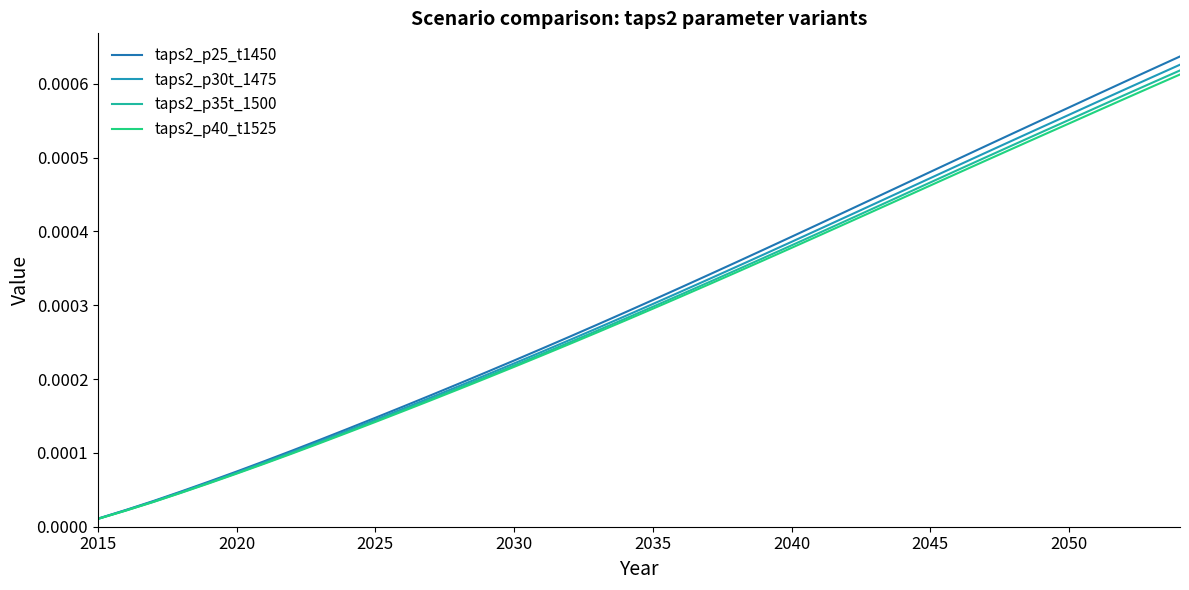

Which series has the widest spread of values?

taps2_p25_t1450